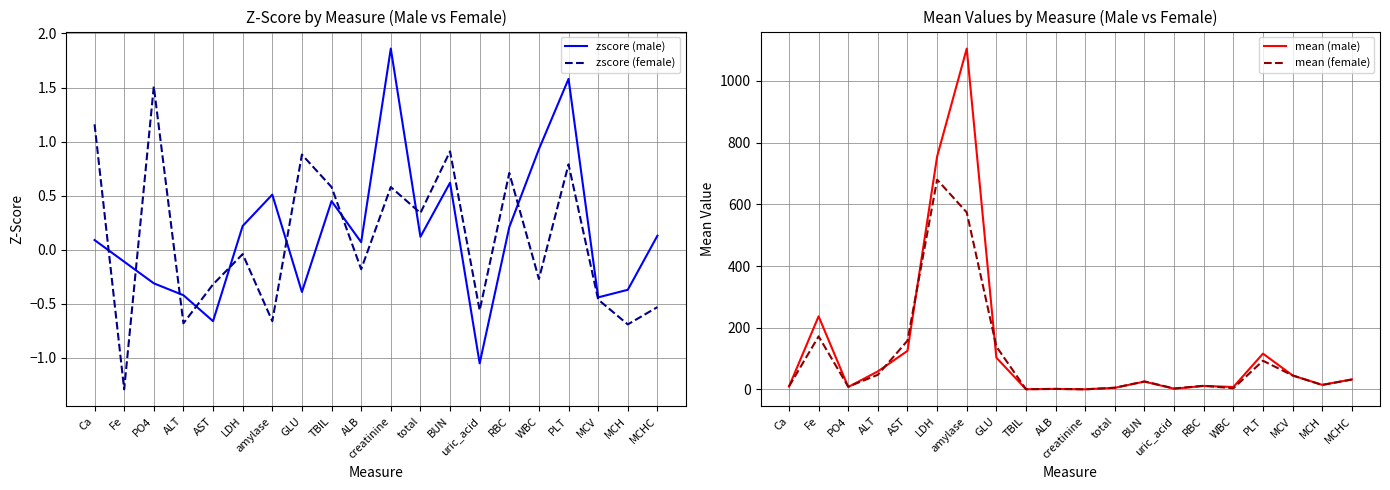

How many data points in mean (female) are above 25?

10